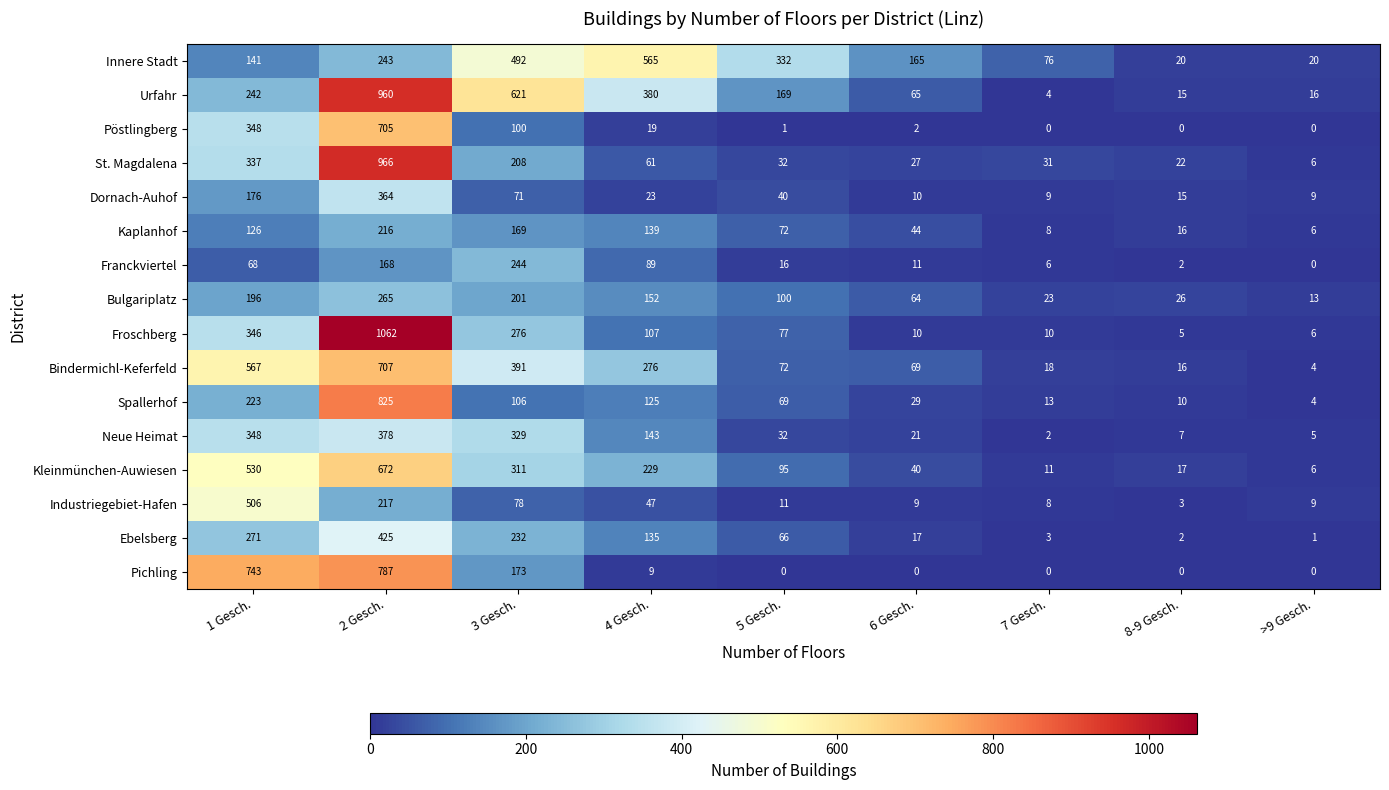

List the labels in order of Kleinmünchen-Auwiesen value, largest first.

2 Gesch., 1 Gesch., 3 Gesch., 4 Gesch., 5 Gesch., 6 Gesch., 8-9 Gesch., 7 Gesch., >9 Gesch.